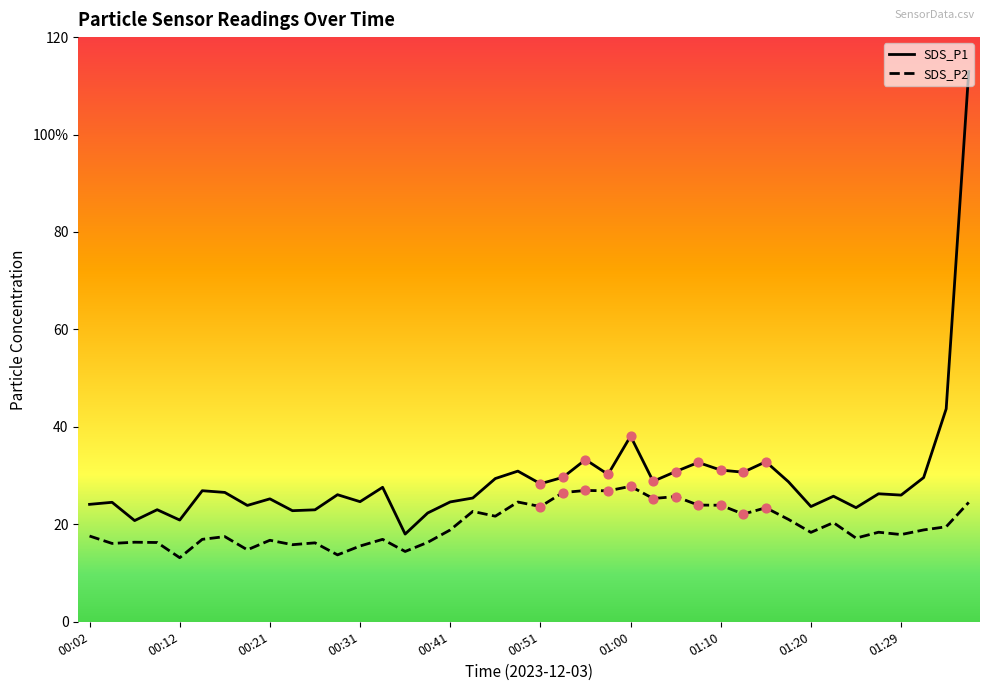

Which series contains the lowest Y value?

SDS_P2